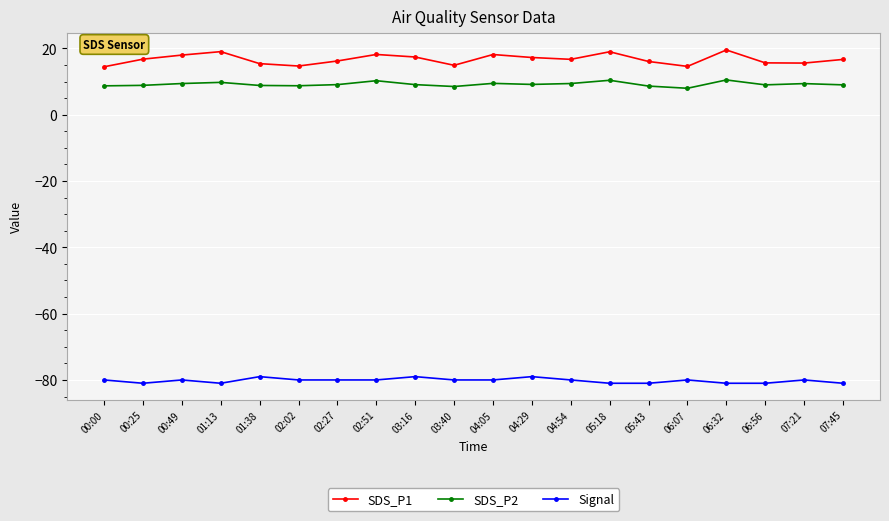

What is the total value across all series at 06:56?

-56.4